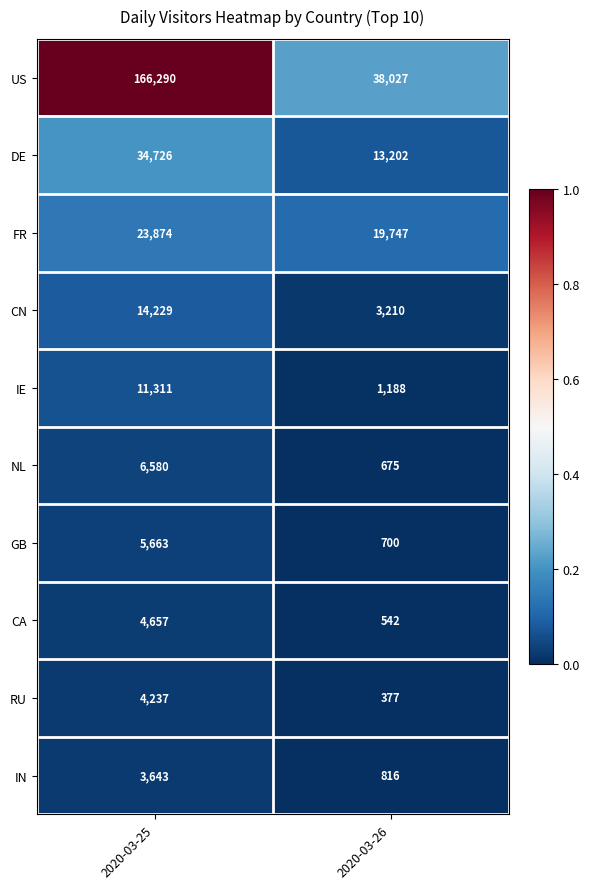

Which series has the widest spread of values?

US